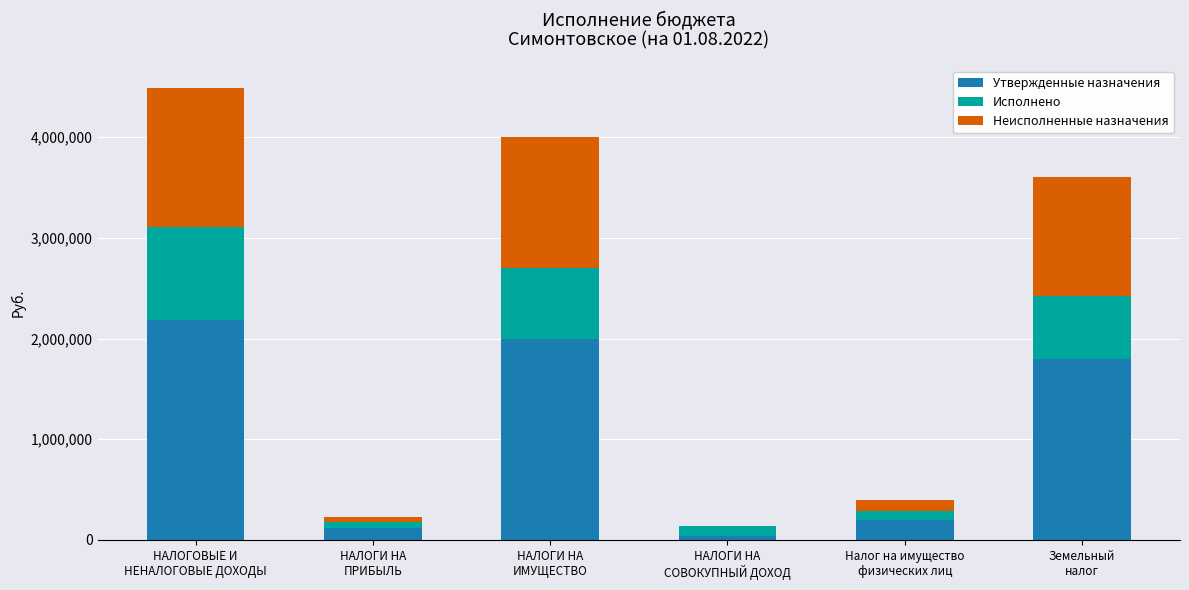

What is the sum of all Утвержденные назначения values?

6333900.0